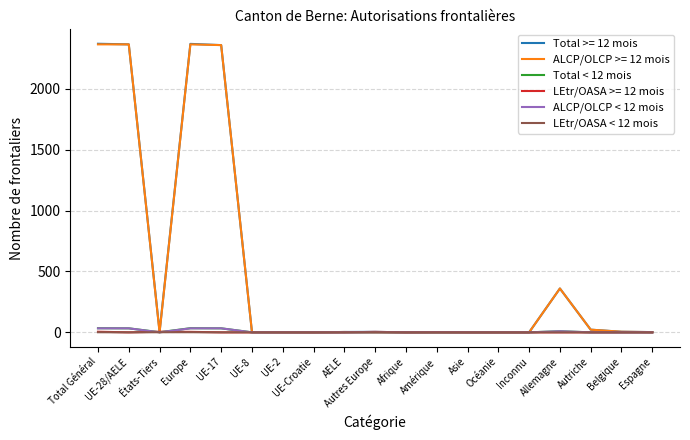

Does the chart display data point markers on the line(s)?

No